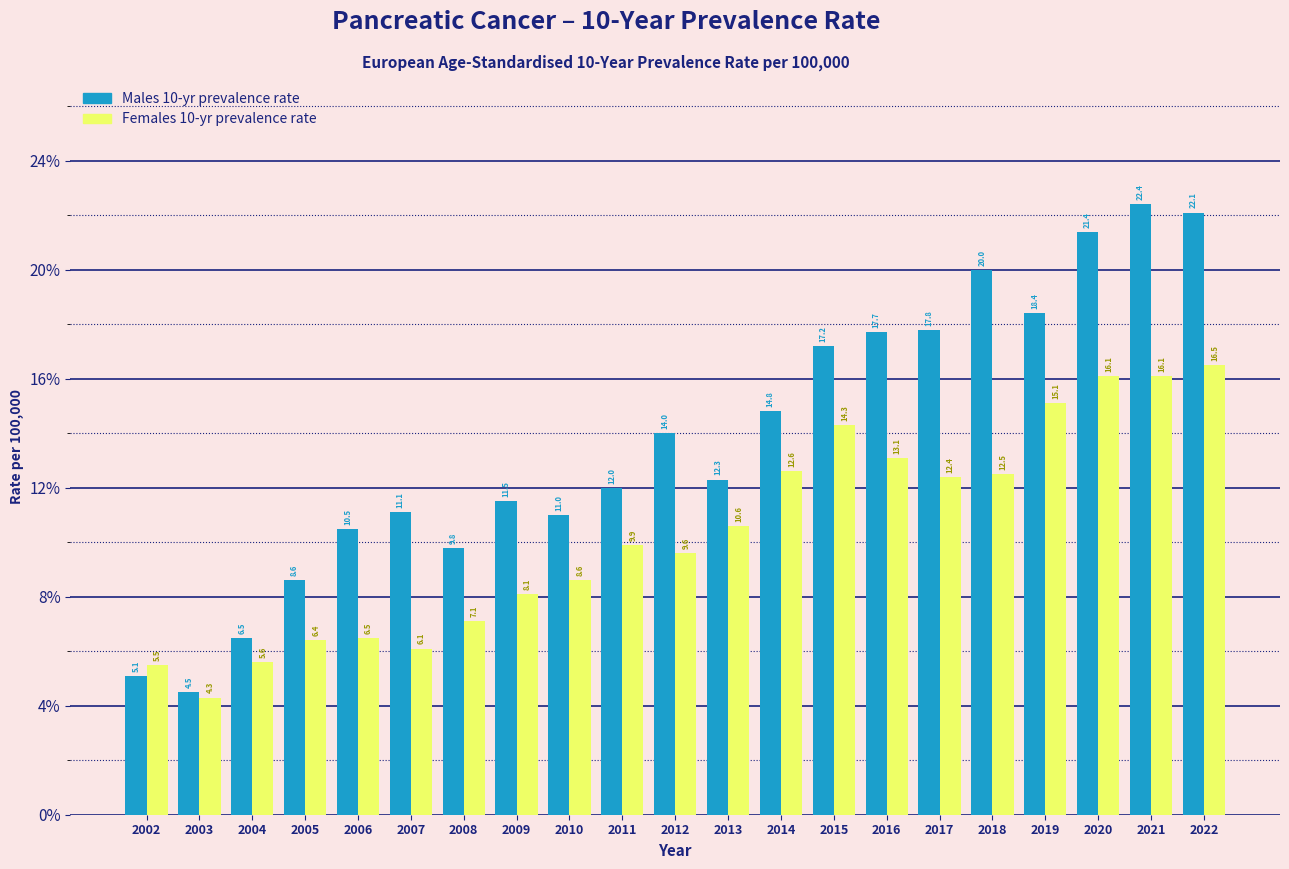

Reading left to right, extract all data points from this chart.

Males 10-yr prevalence rate: 2002=5.1	2003=4.5	2004=6.5	2005=8.6	2006=10.5	2007=11.1	2008=9.8	2009=11.5	2010=11.0	2011=12.0	2012=14.0	2013=12.3	2014=14.8	2015=17.2	2016=17.7	2017=17.8	2018=20.0	2019=18.4	2020=21.4	2021=22.4	2022=22.1
Females 10-yr prevalence rate: 2002=5.5	2003=4.3	2004=5.6	2005=6.4	2006=6.5	2007=6.1	2008=7.1	2009=8.1	2010=8.6	2011=9.9	2012=9.6	2013=10.6	2014=12.6	2015=14.3	2016=13.1	2017=12.4	2018=12.5	2019=15.1	2020=16.1	2021=16.1	2022=16.5